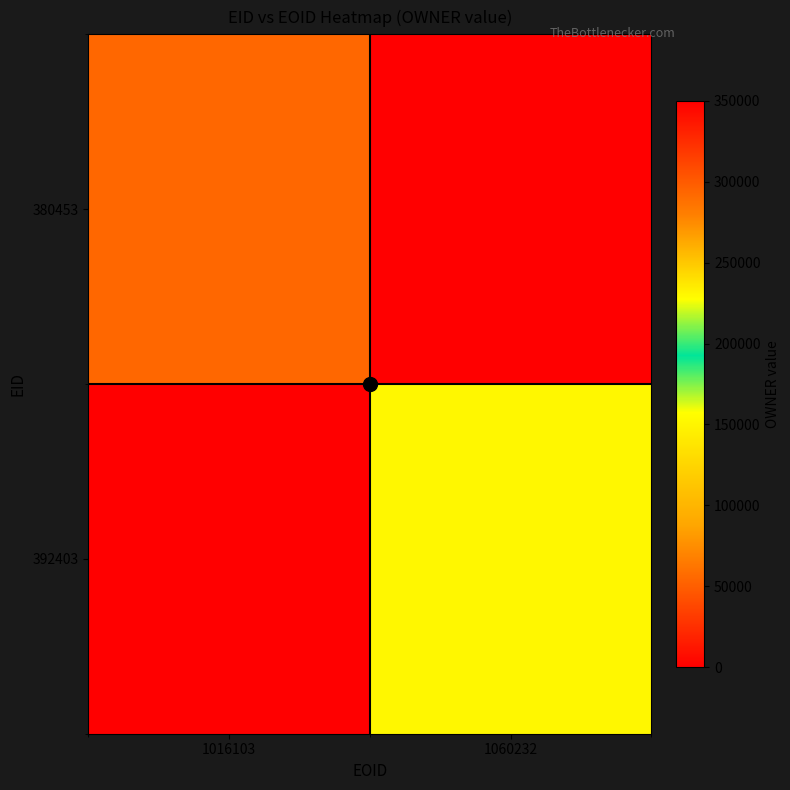

Reading left to right, what are all the values shown in this chart?

380453: 1016103=292956	1060232=0
392403: 1016103=0	1060232=151699